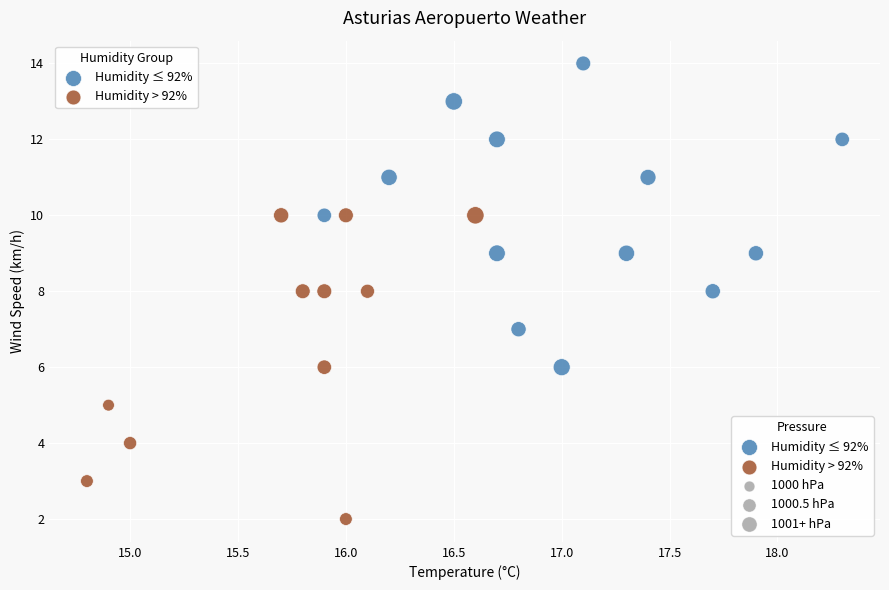

Which series reaches the maximum Y coordinate?

Humidity ≤ 92%